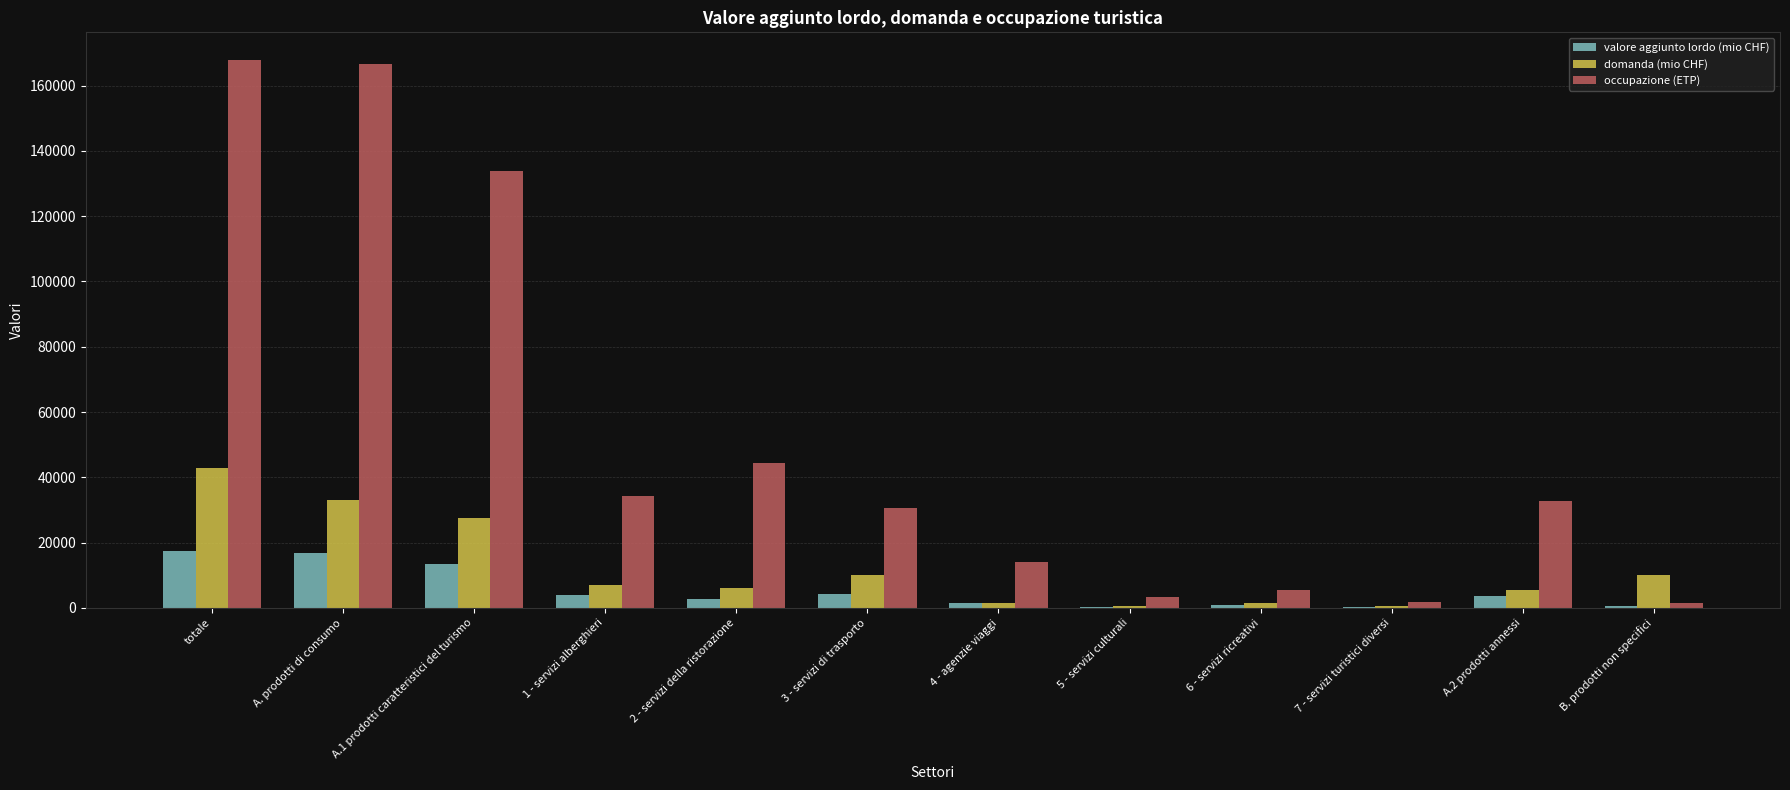

What is the sum of the occupazione (ETP) values at 1 - servizi alberghieri and totale?

202068.8